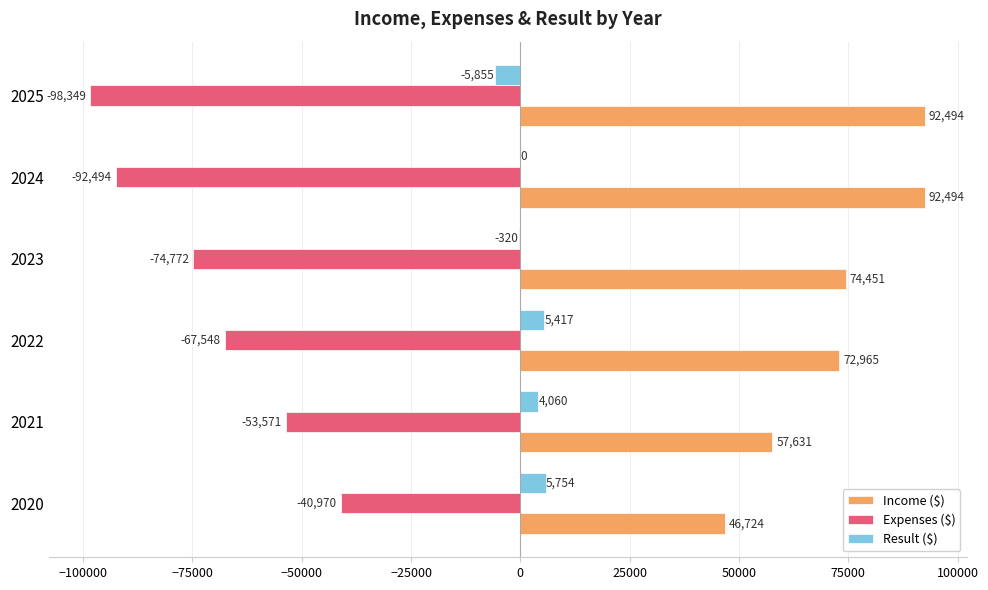

Which series has the largest total across all categories?

Income ($)